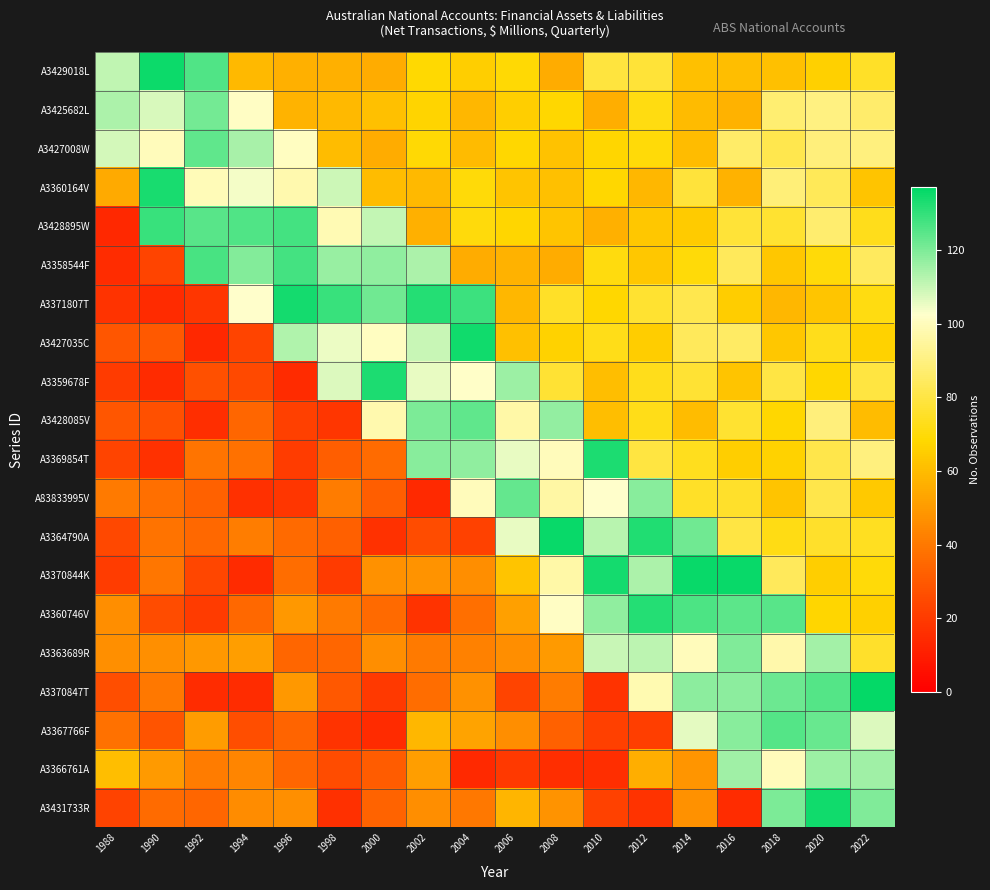

Rank the series at 2016 from lowest to highest value.

A3431733R, A3425682L, A3360164V, A3429018L, A3359678F, A3371807T, A3369854T, A83833995V, A3428085V, A3428895W, A3364790A, A3358544F, A3427035C, A3427008W, A3366761A, A3370847T, A3367766F, A3363689R, A3360746V, A3370844K